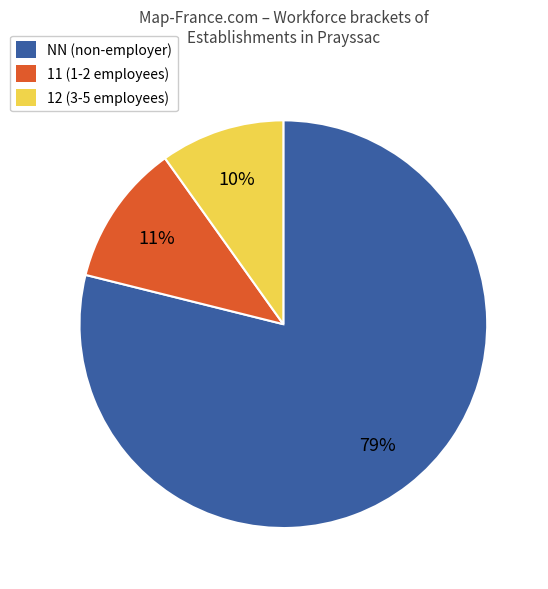

To the nearest percent, what is the average slice percentage?

33%